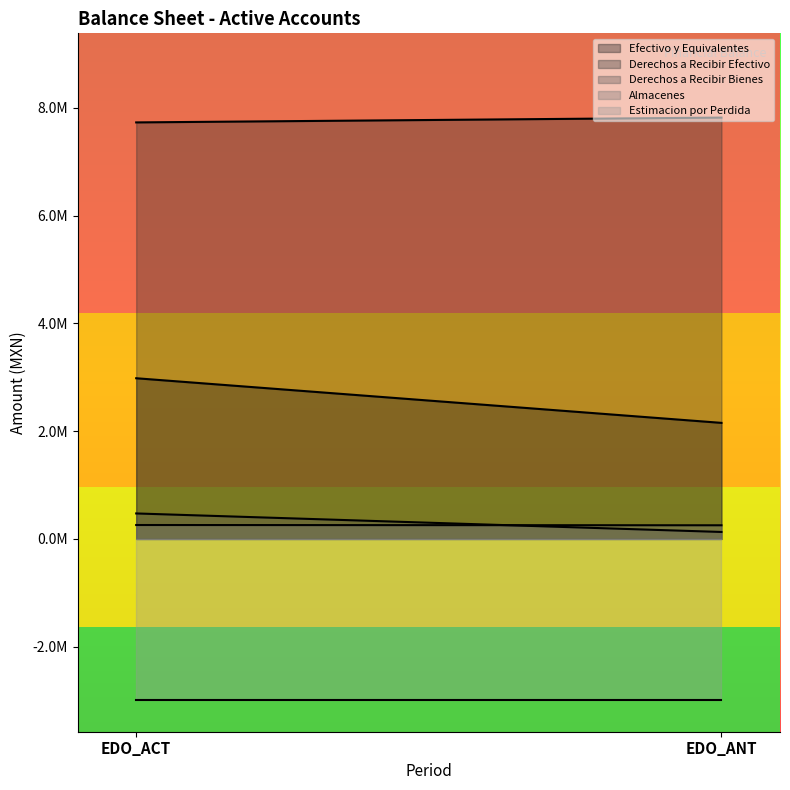

What is the difference between the highest and lowest values at EDO_ACT?

10714792.7